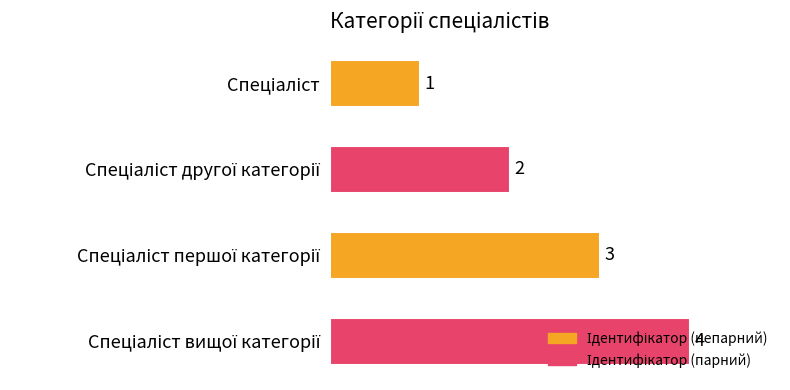

How many series are shown in this chart?

1